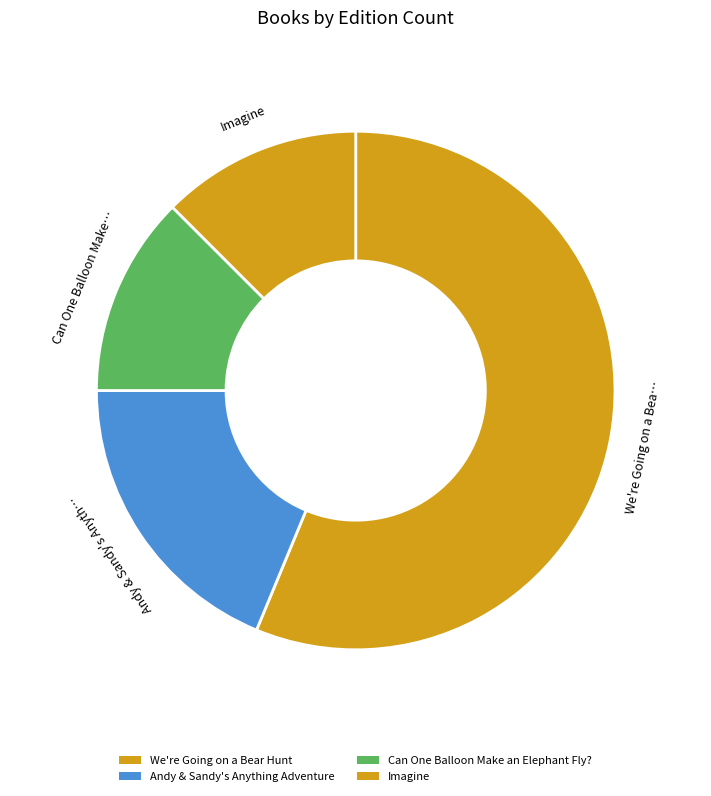

Combined, do Imagine and We're Going on a Bear Hunt account for over 50%?

Yes